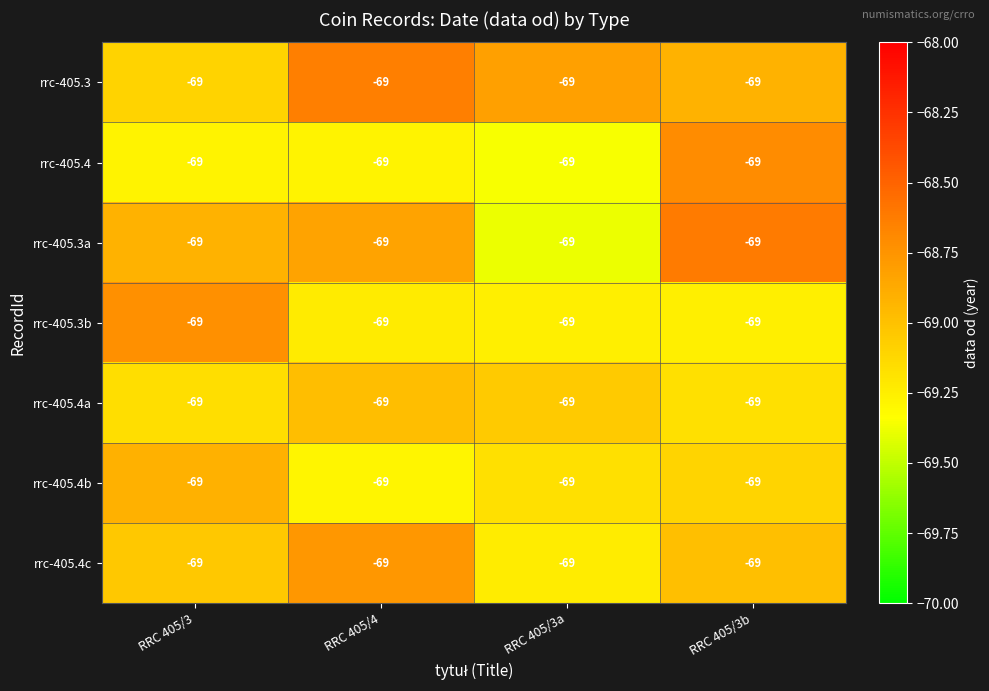

Reading left to right, what are all the values shown in this chart?

rrc-405.3: RRC 405/3=-69.0	RRC 405/4=-69.0	RRC 405/3a=-69.0	RRC 405/3b=-69.0
rrc-405.4: RRC 405/3=-69.0	RRC 405/4=-69.0	RRC 405/3a=-69.0	RRC 405/3b=-69.0
rrc-405.3a: RRC 405/3=-69.0	RRC 405/4=-69.0	RRC 405/3a=-69.0	RRC 405/3b=-69.0
rrc-405.3b: RRC 405/3=-69.0	RRC 405/4=-69.0	RRC 405/3a=-69.0	RRC 405/3b=-69.0
rrc-405.4a: RRC 405/3=-69.0	RRC 405/4=-69.0	RRC 405/3a=-69.0	RRC 405/3b=-69.0
rrc-405.4b: RRC 405/3=-69.0	RRC 405/4=-69.0	RRC 405/3a=-69.0	RRC 405/3b=-69.0
rrc-405.4c: RRC 405/3=-69.0	RRC 405/4=-69.0	RRC 405/3a=-69.0	RRC 405/3b=-69.0